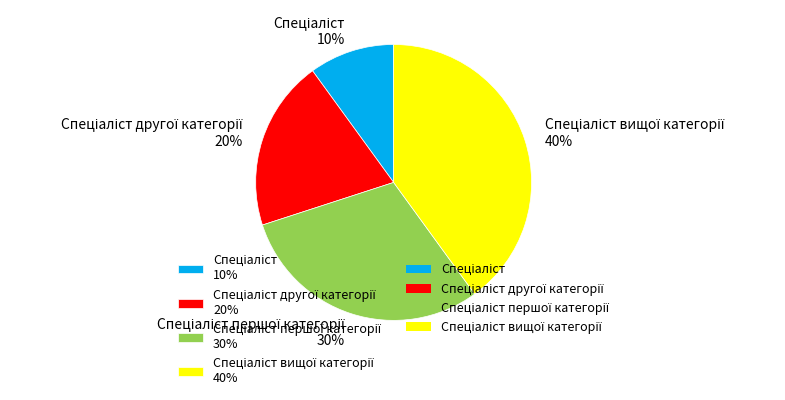

Does any single category account for the majority?

No